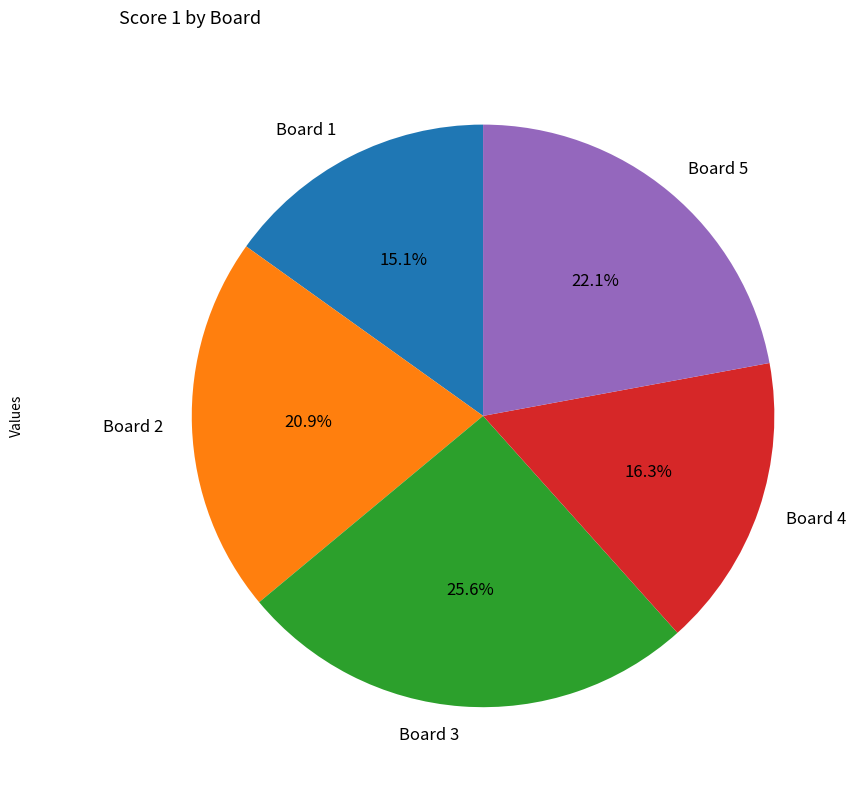

What portion of the pie excludes Board 4?

83.7%